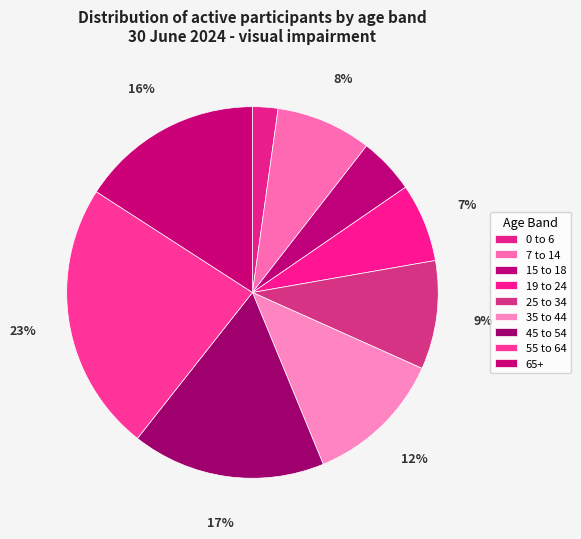

Does 55 to 64 account for over 50% of the chart?

No